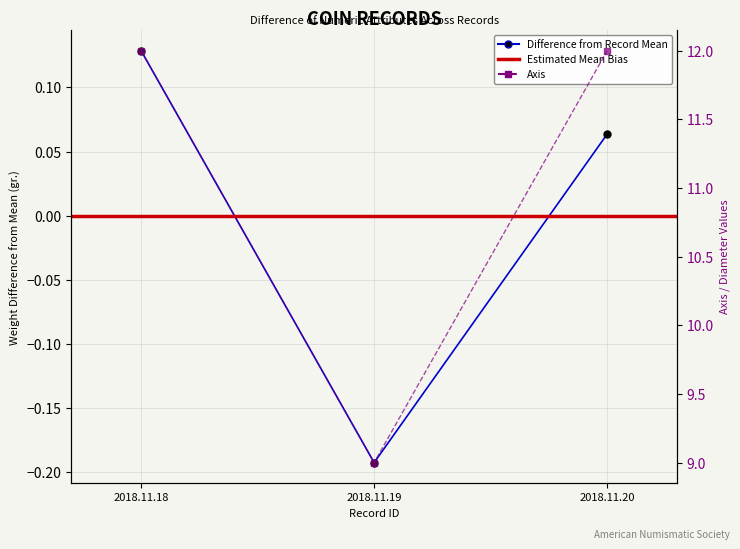

What is the greatest value displayed?

12.0